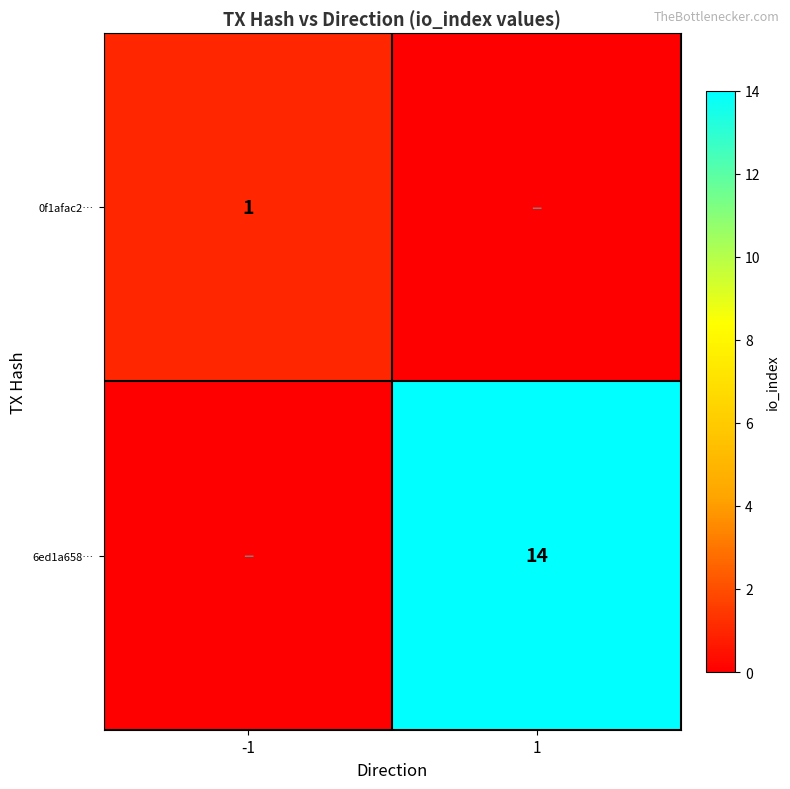

The 0f1afac2… series shows 0 at -1. True or false?

False